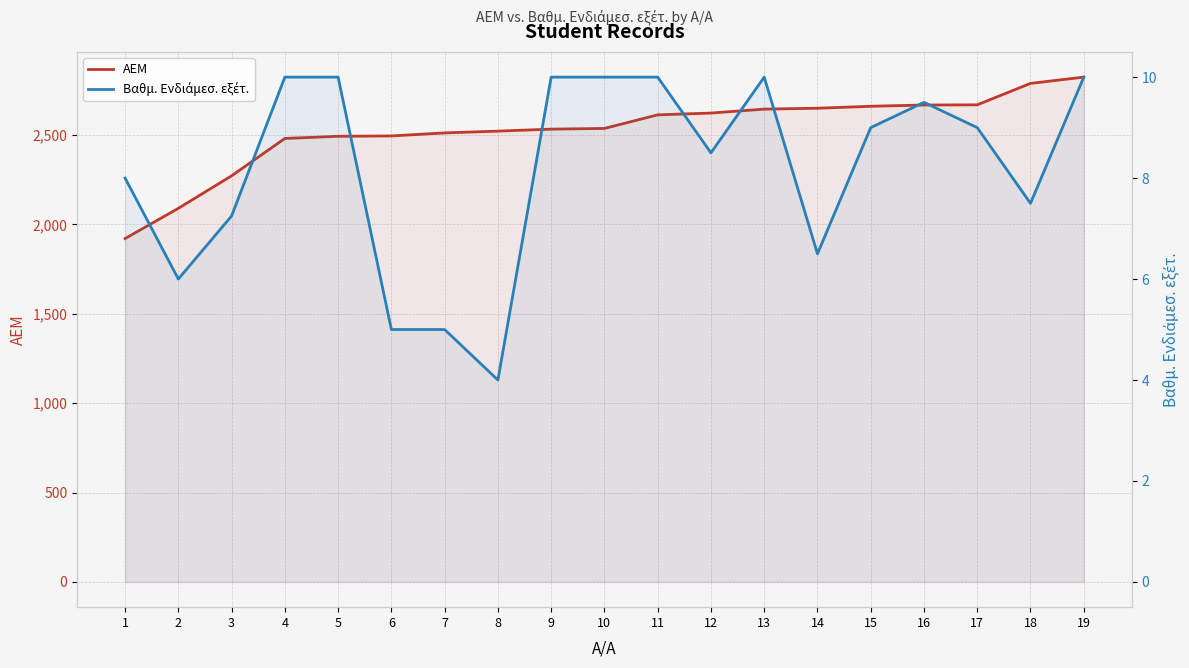

Does the chart have visible grid lines?

Yes